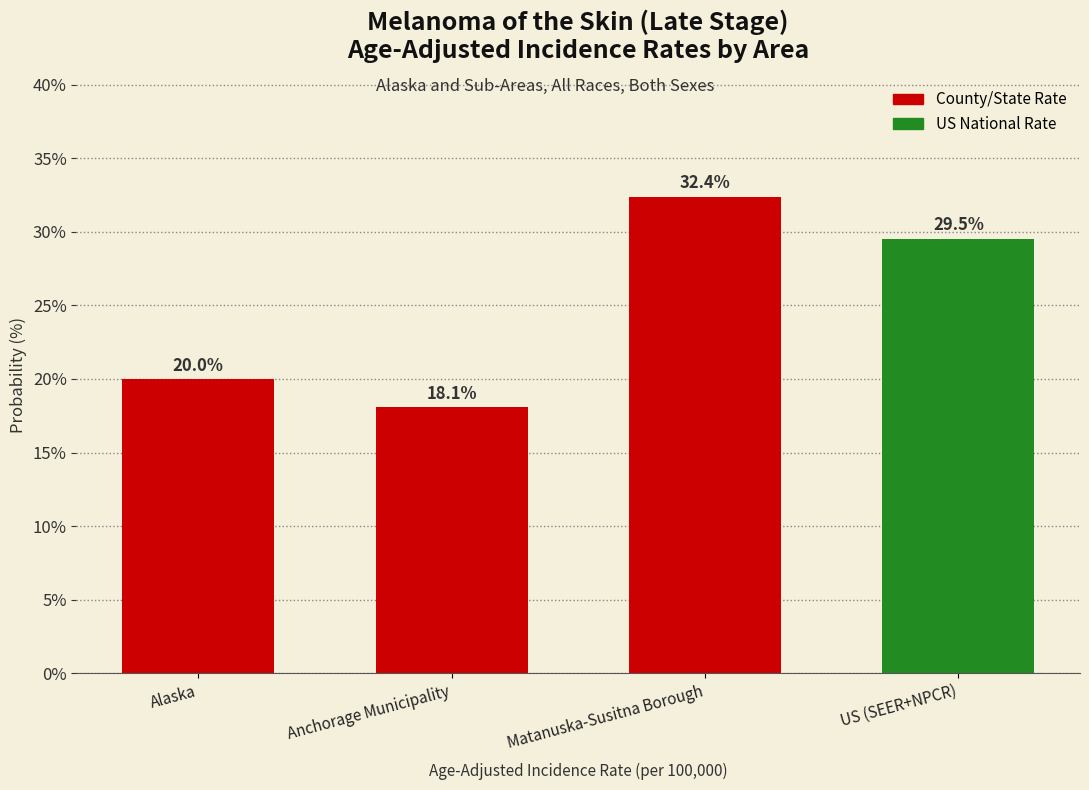

Reading left to right, transcribe all the data shown in this chart.

Alaska=20.0	Anchorage Municipality=18.1	Matanuska-Susitna Borough=32.4	US (SEER+NPCR)=29.5